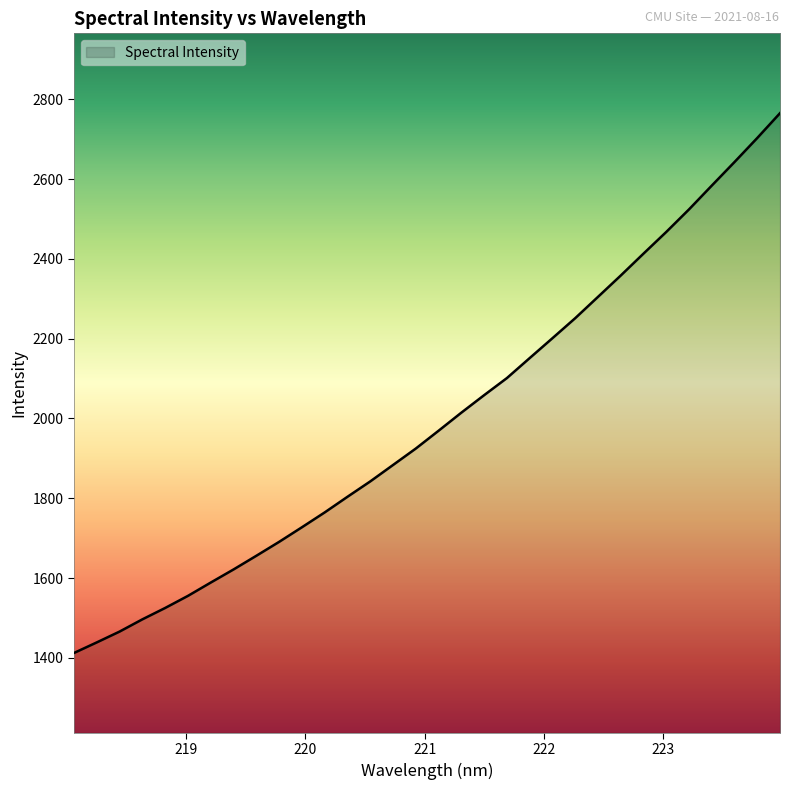

What is the minimum value shown in the chart?

1412.5